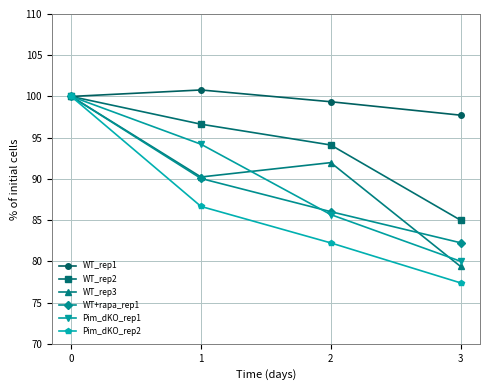

What is the difference between the highest and lowest values at 2?

17.1